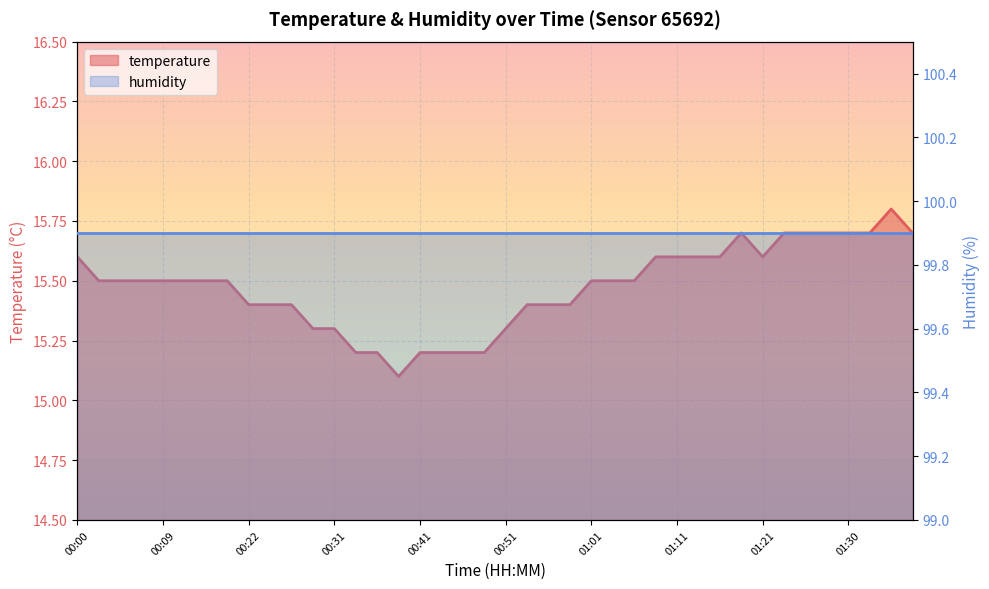

True or false: the data has more than 1 interior local peaks.

True